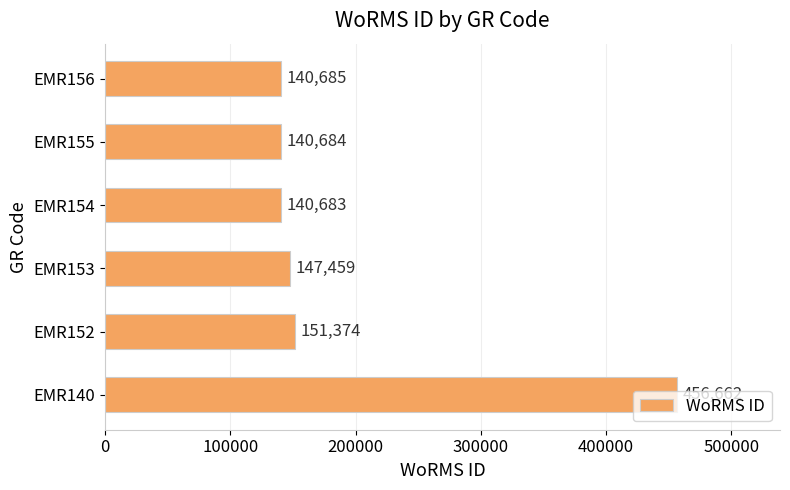

True or false: the data shows 456662 at EMR140.

True